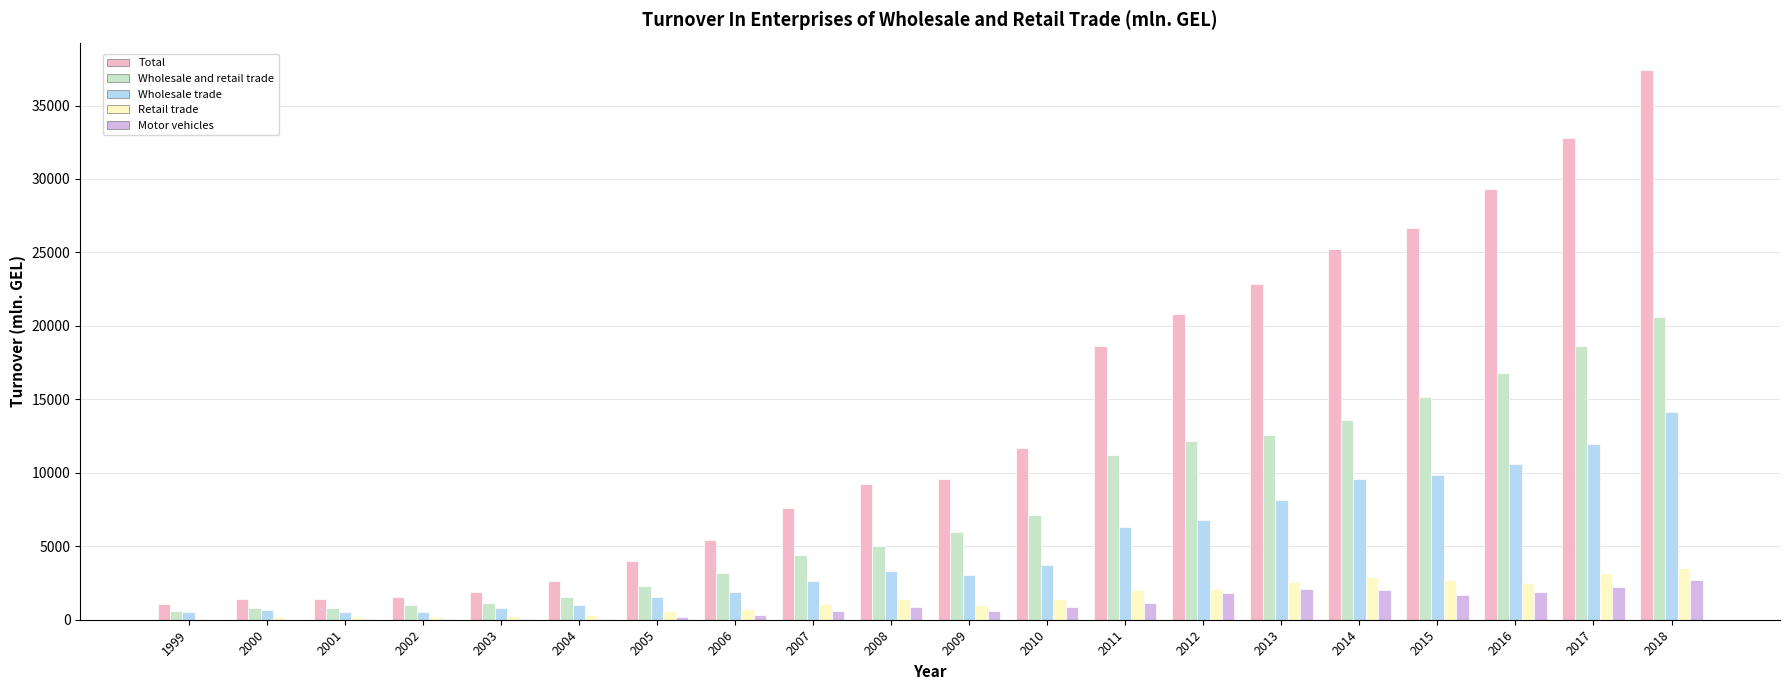

How many categories are shown in the chart?

20